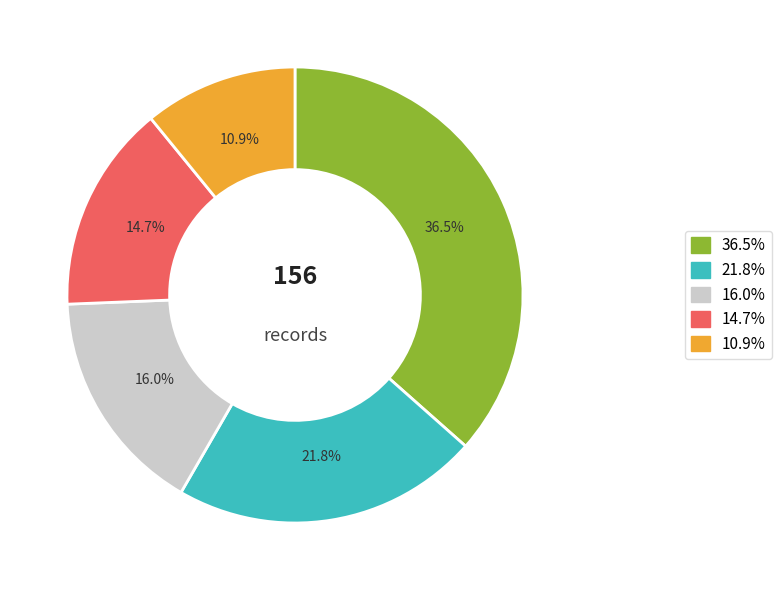

Between 21.8% and 36.5%, which is larger?

36.5%